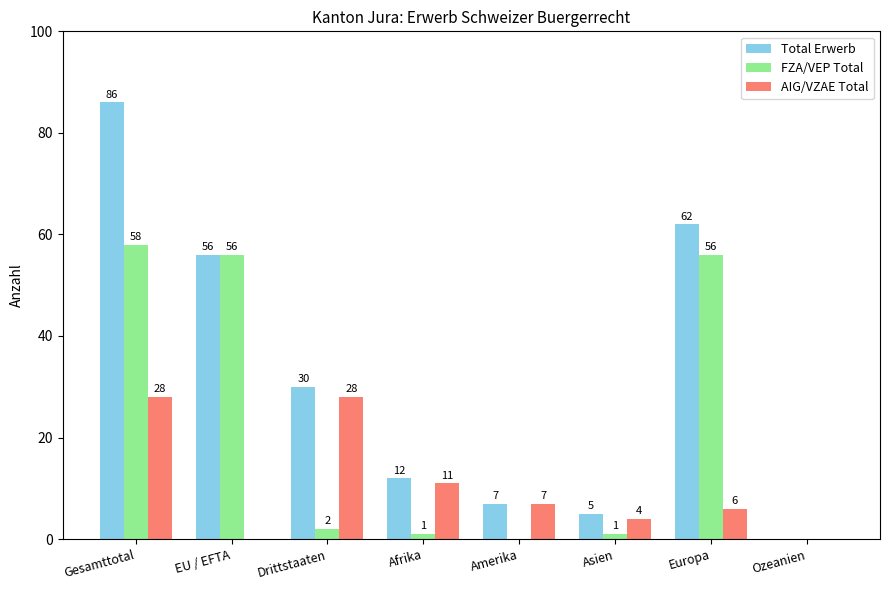

Is it true that FZA/VEP Total equals 56 at EU / EFTA?

True